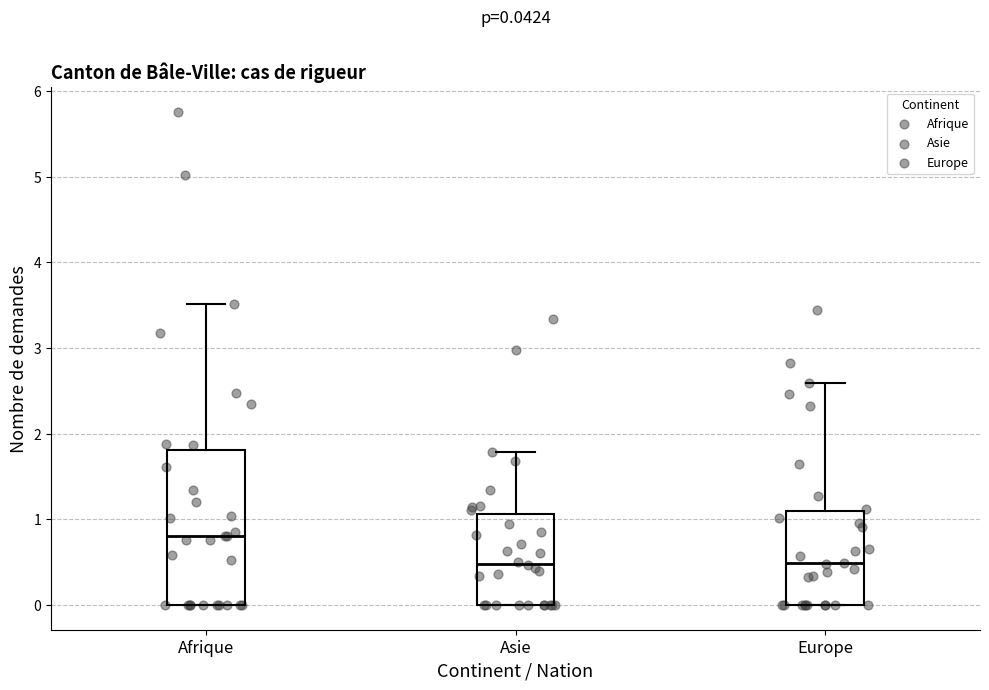

Which box's median line is the highest?

Afrique